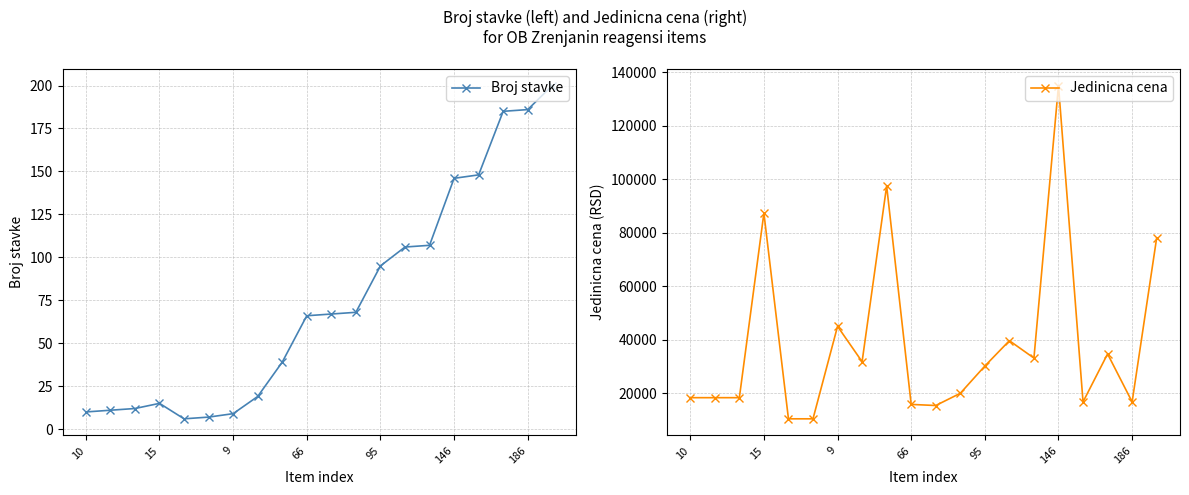

Is it true that Broj stavke equals 10 at 10?

True